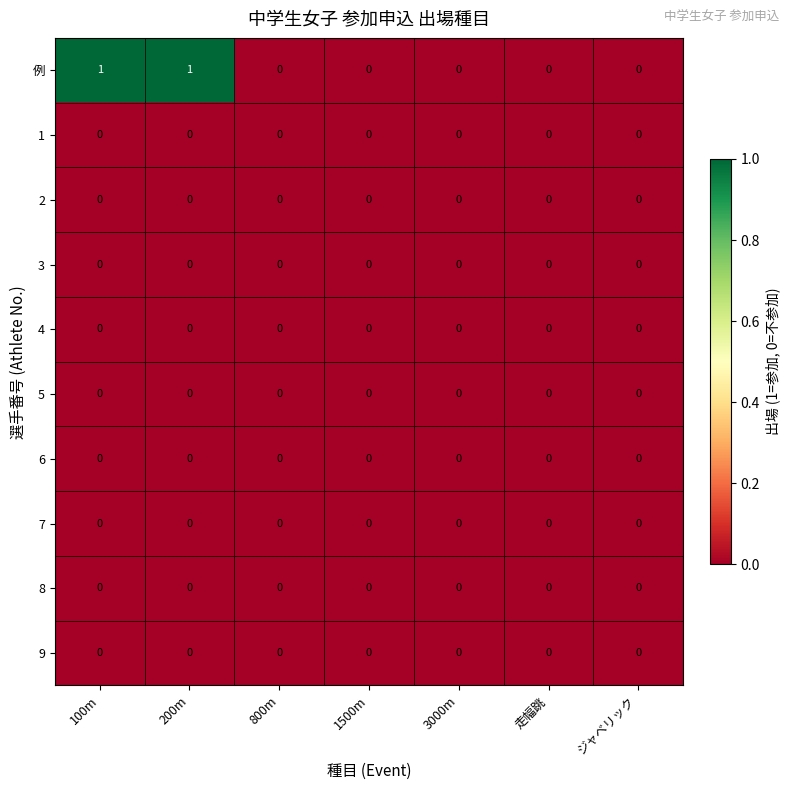

The value of 7 at ジャベリック is 0. True or false?

True